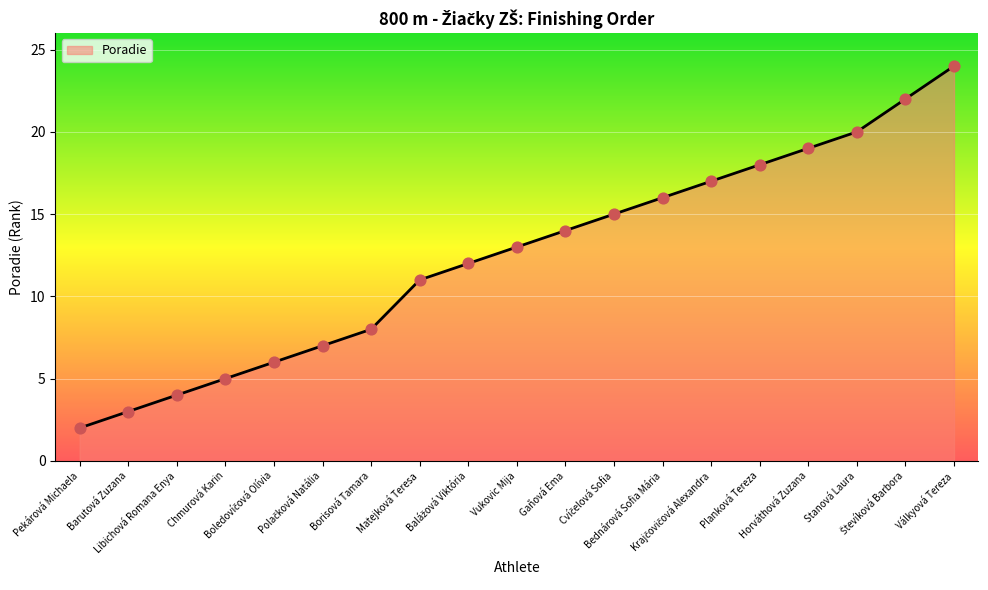

What is the ratio of the value at Válkyová Tereza to the value at Pekárová Michaela?

12.0